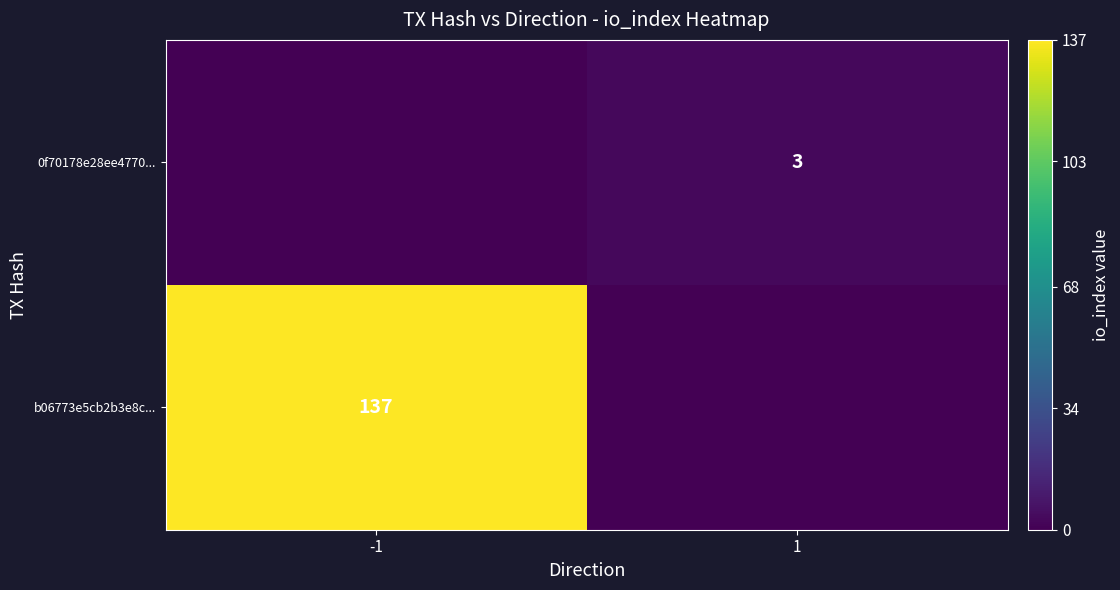

The value of b06773e5cb2b3e8c... at -1 is 137. True or false?

True